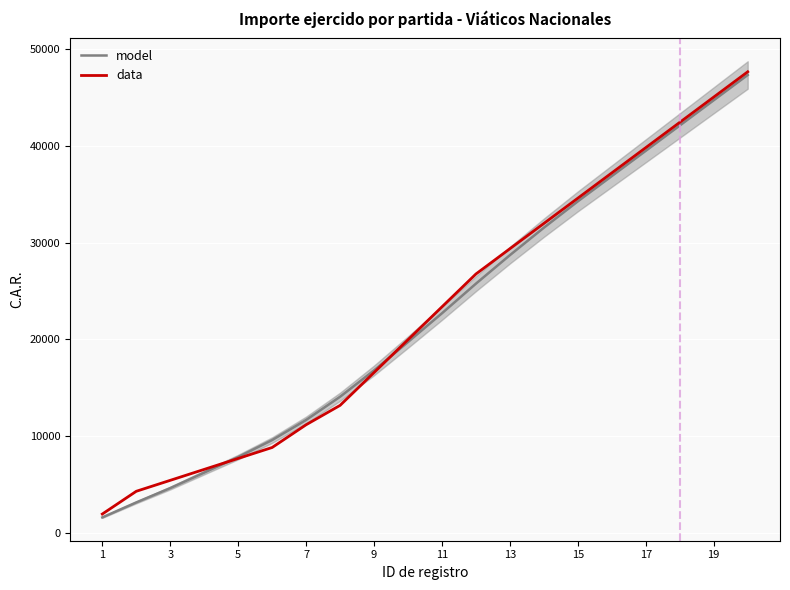

What are all the series names shown in the legend?

model, data